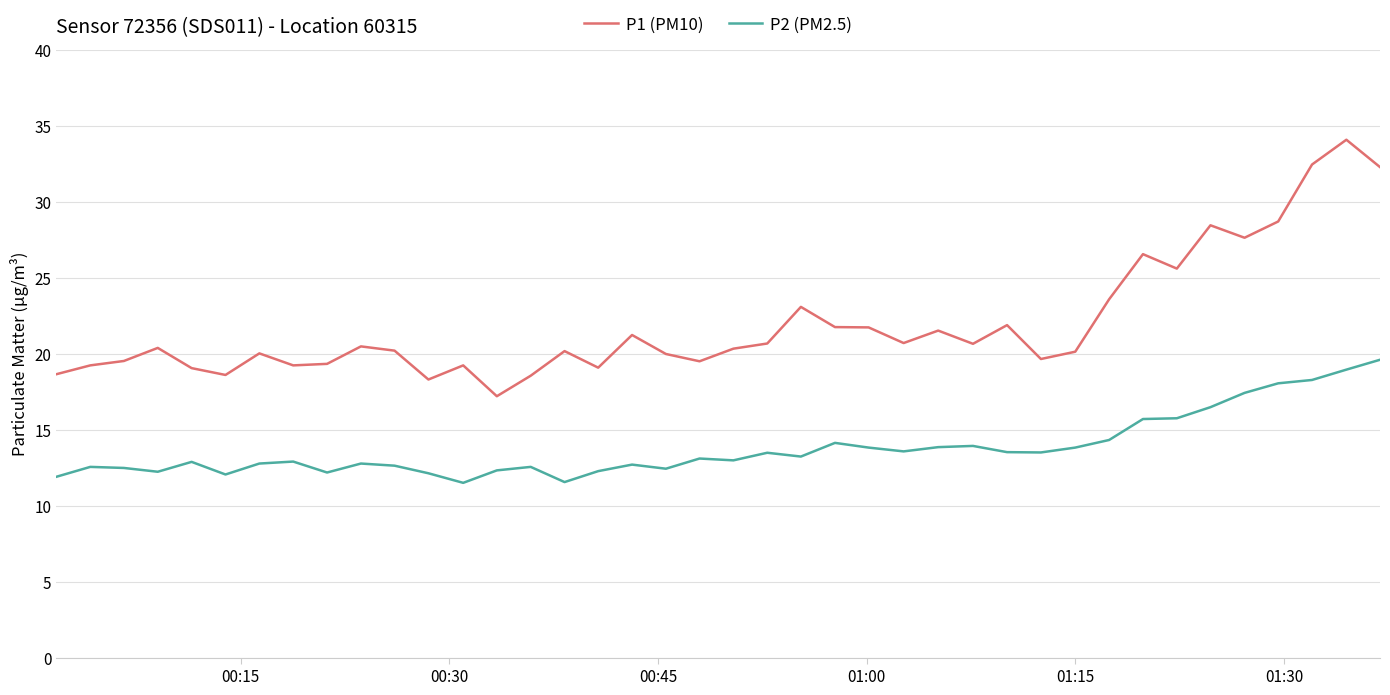

Is this an area chart (filled region under the line)?

No